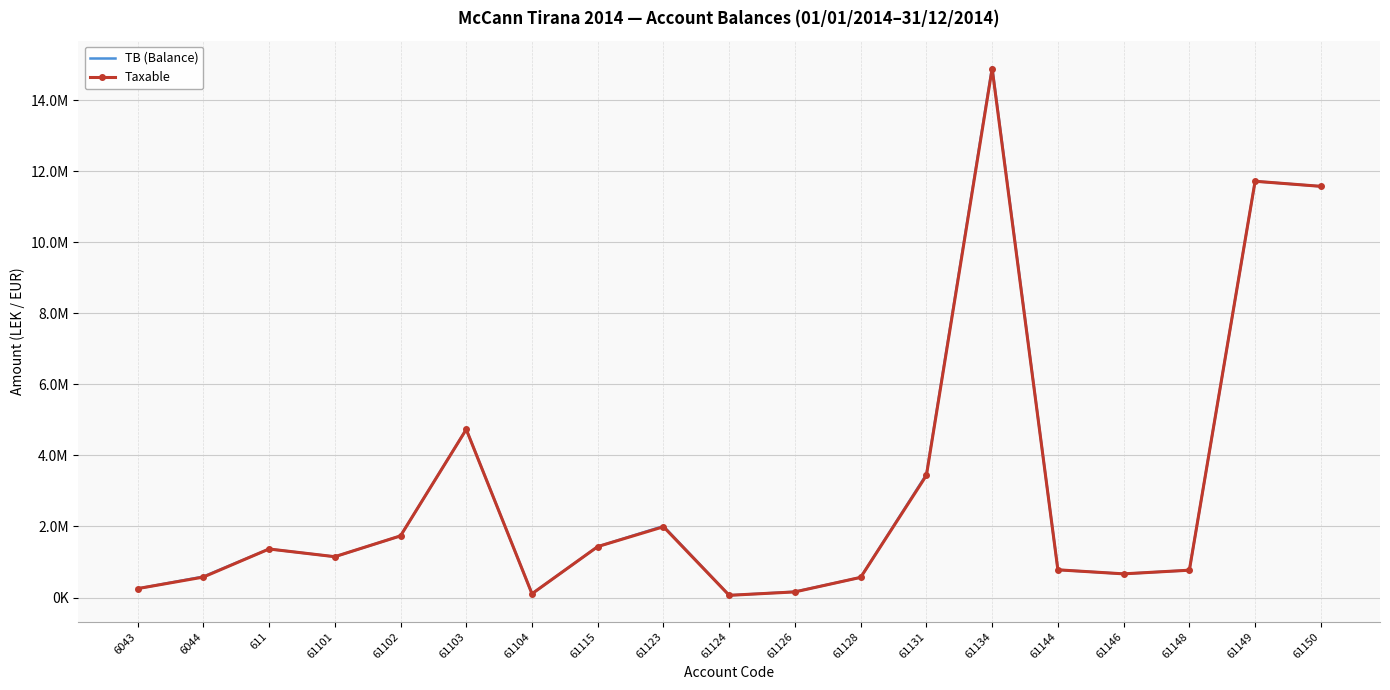

Between 61148 and 61144, which is larger?

61144